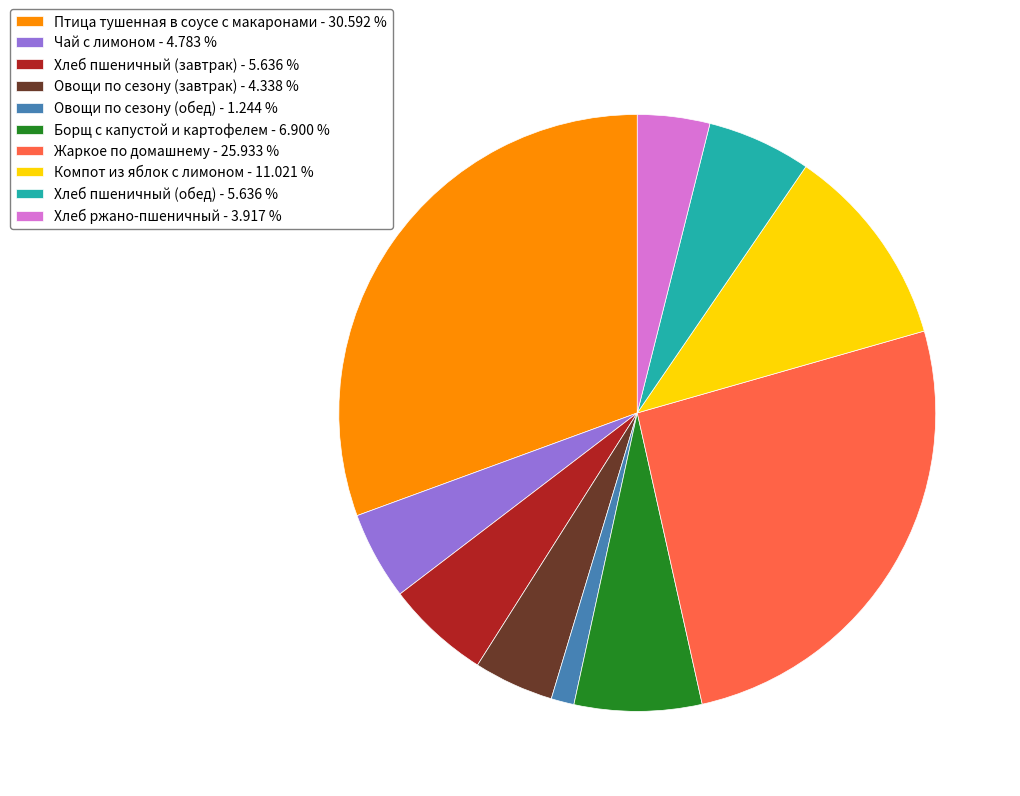

Count the number of slices in the pie.

10